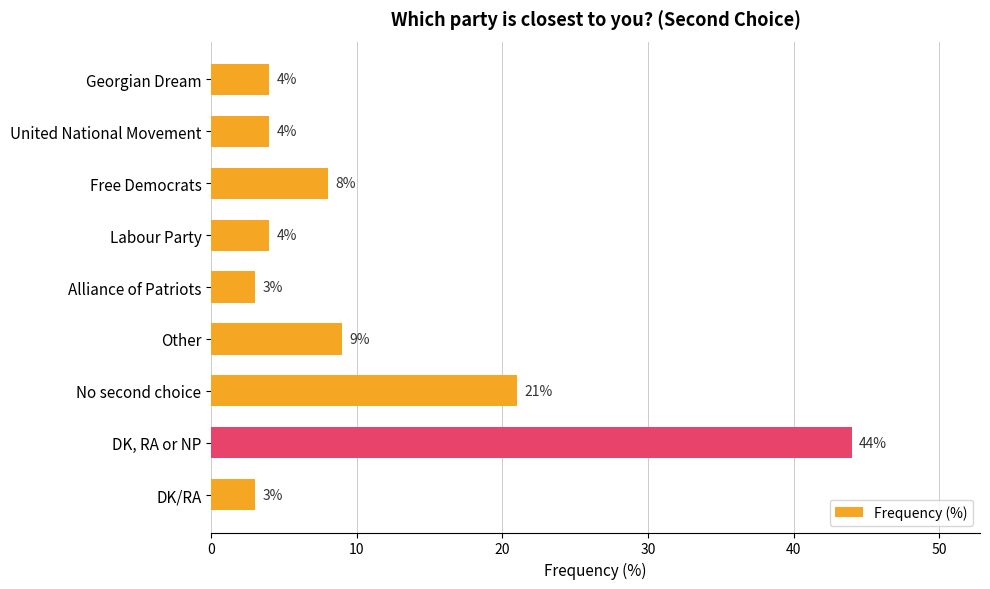

Is it true that the value at United National Movement is 6?

False